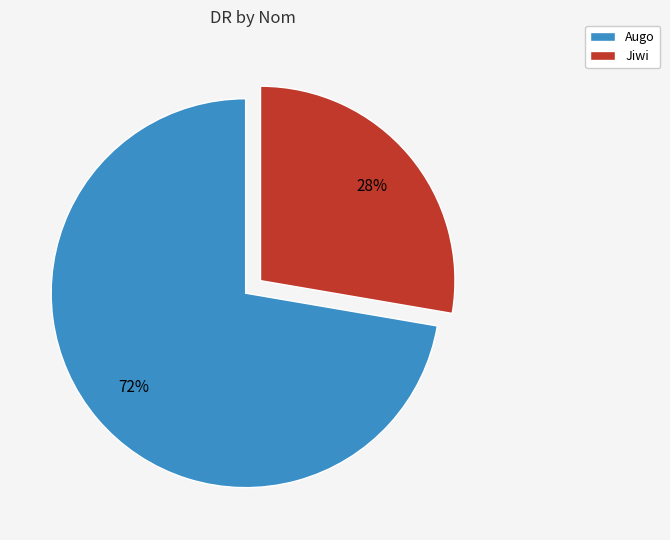

To the nearest percent, what portion does Jiwi represent?

28%